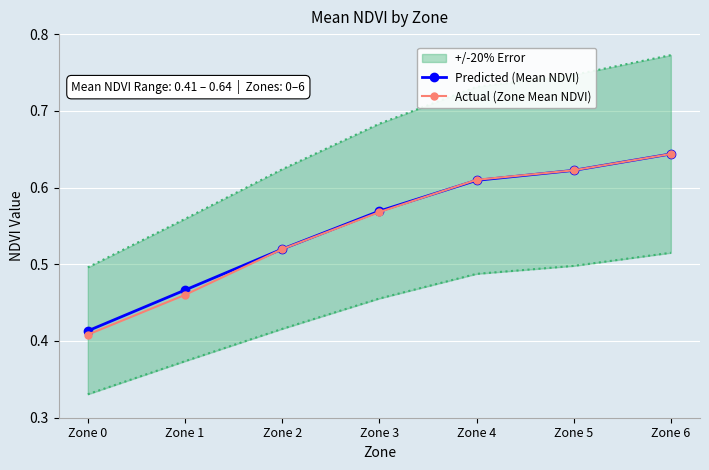

List the series in order of their peak value, highest first.

Predicted (Mean NDVI), Actual (Zone Mean NDVI)